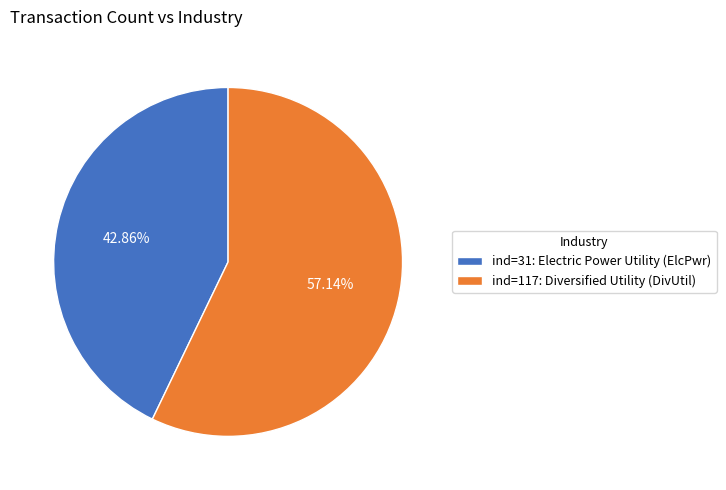

Is the sum of ind=117: Diversified Utility (DivUtil) and ind=31: Electric Power Utility (ElcPwr) greater than half?

Yes